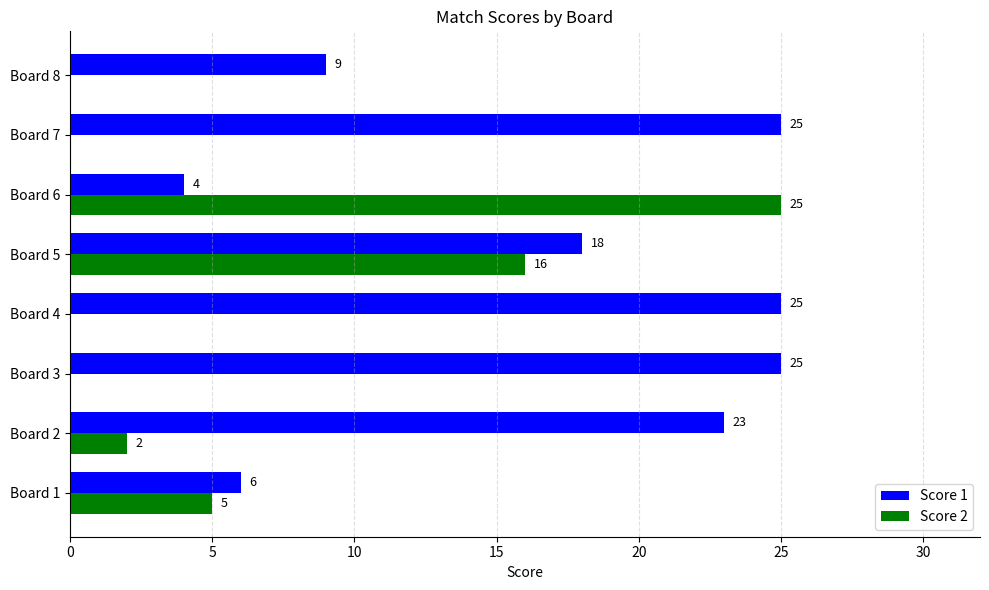

True or false: Score 1 has a value of 33 at Board 4.

False